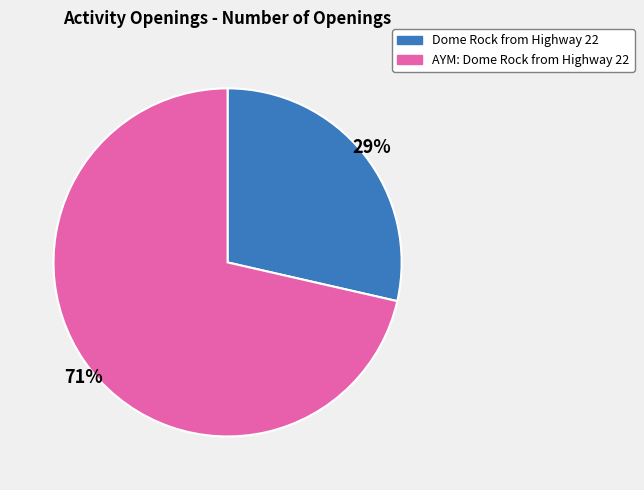

Count the number of slices in the pie.

2